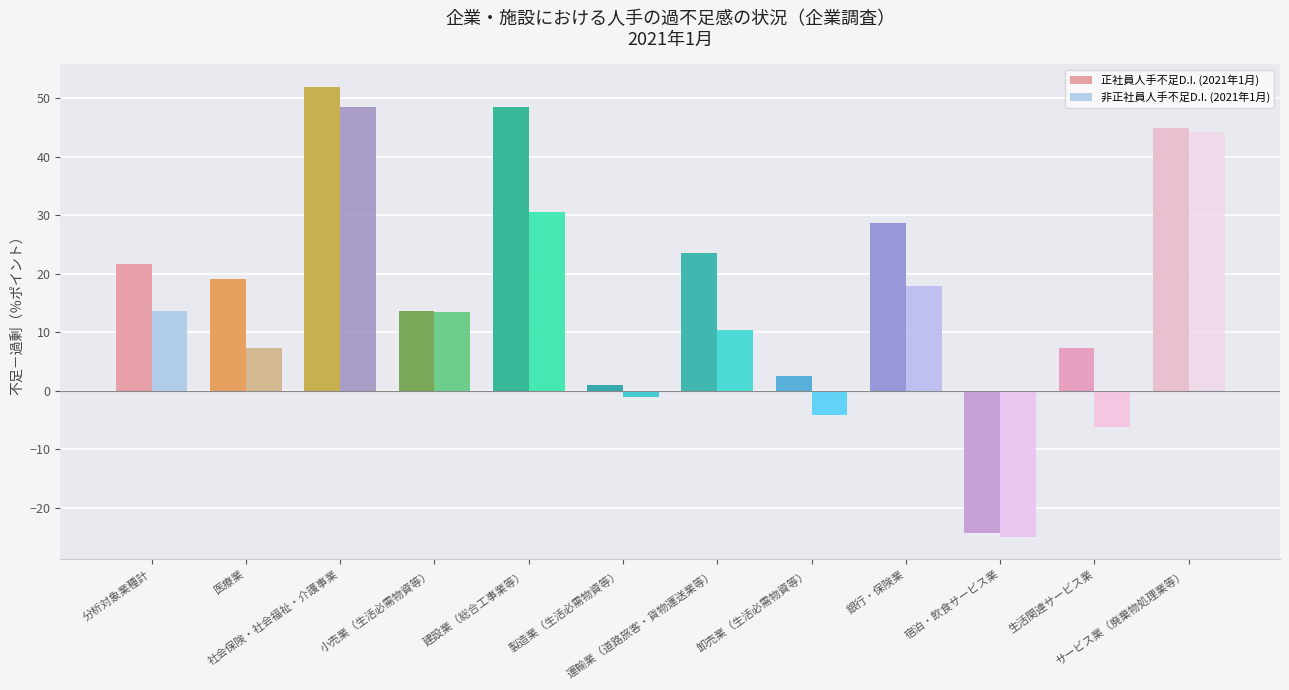

What is the difference between the maximum and second lowest values in the 非正社員人手不足D.I. (2021年1月) series?

54.7